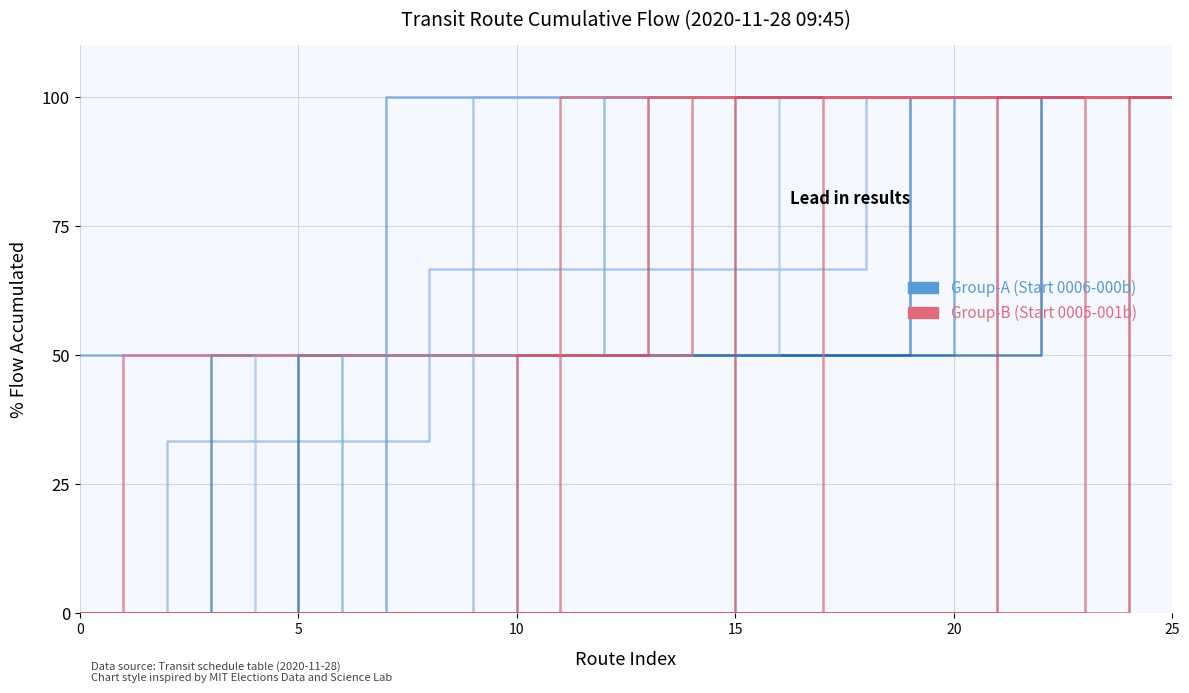

The value of Group-A at 0 is 74. True or false?

False